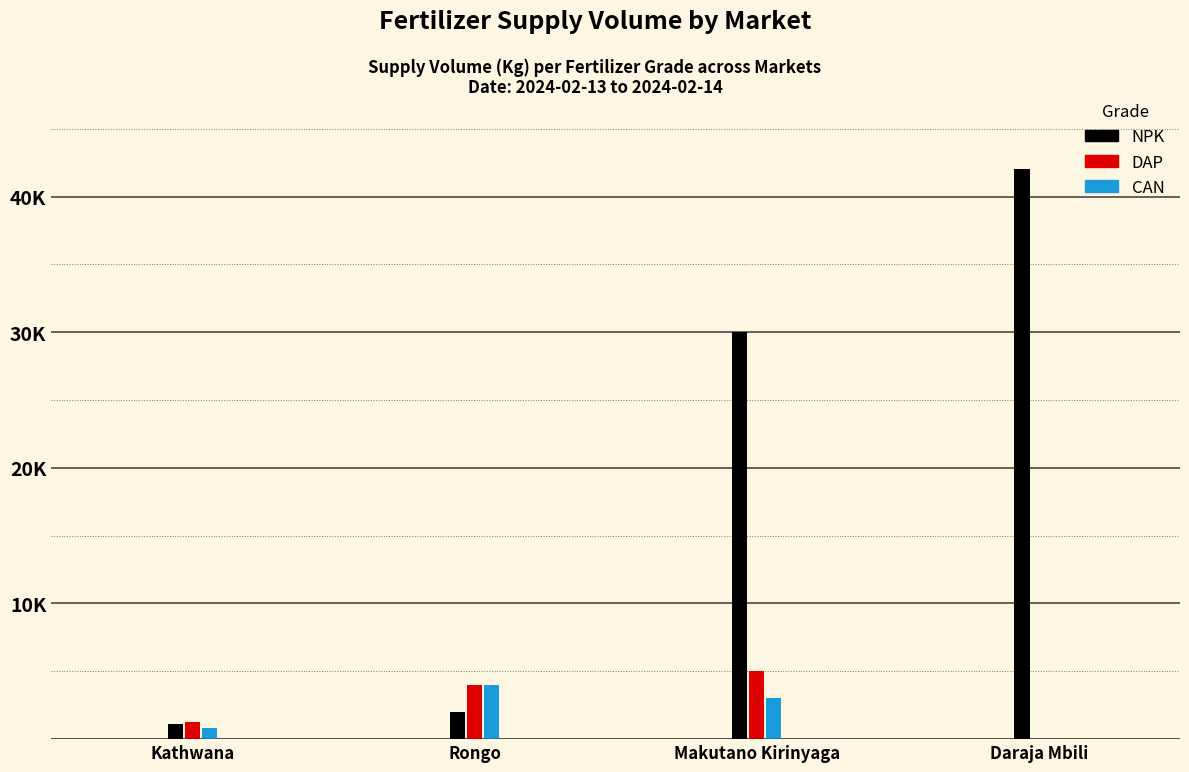

What is the value of the NPK bar at the 2nd from the left?

2000